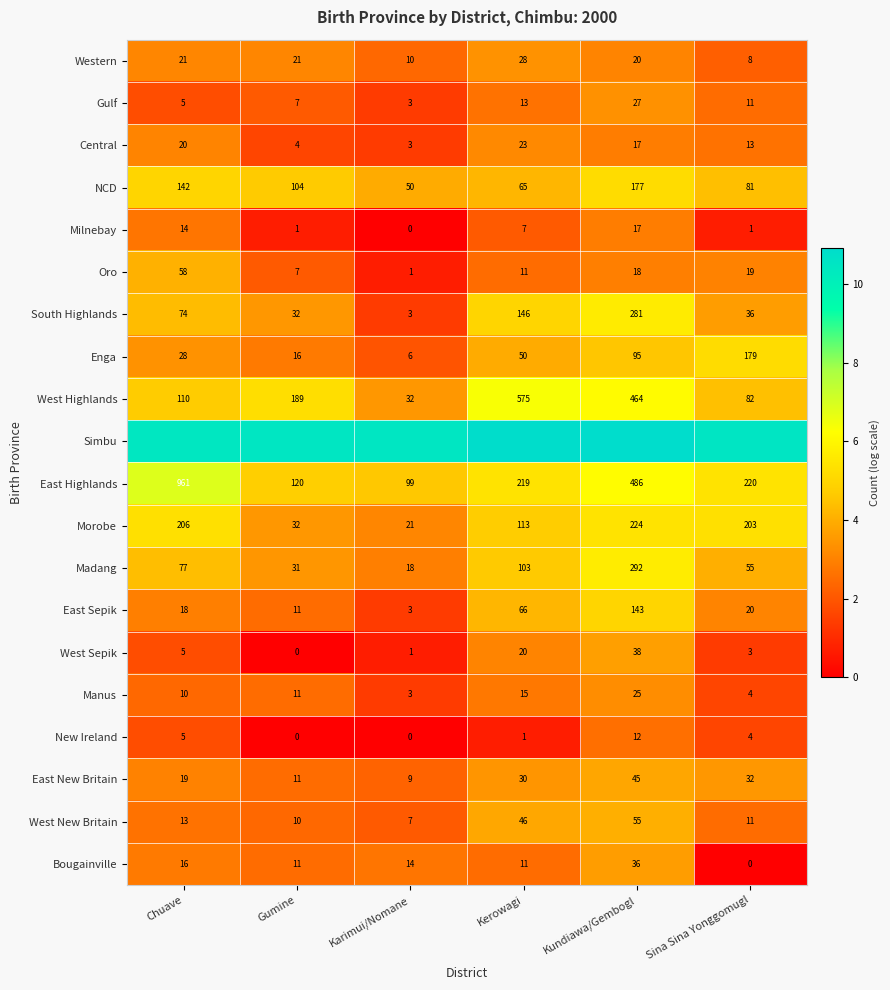

Where is Enga nearest to the value 92?

Kundiawa/Gembogl